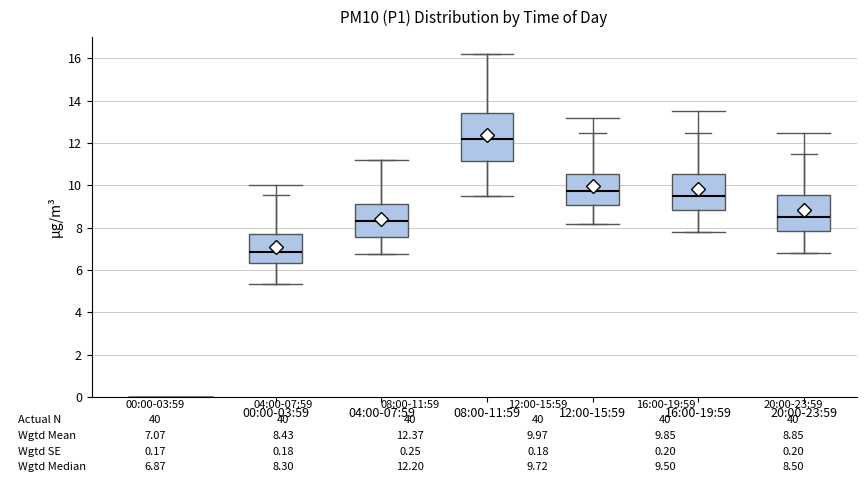

Which box is the tallest, from its lower edge to its upper edge?

08:00-11:59